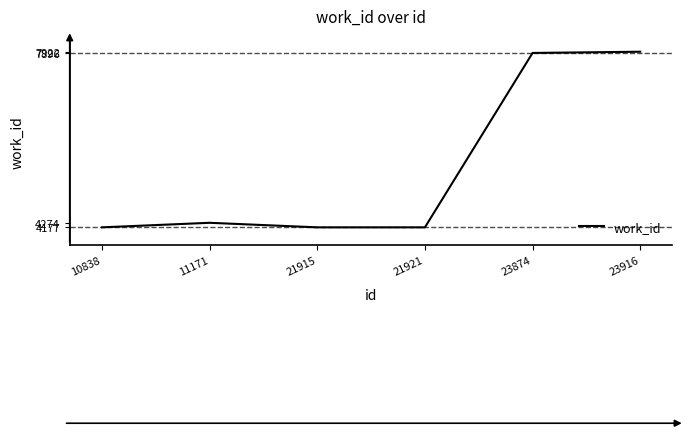

Is it true that the value at 23874 is 7896?

True